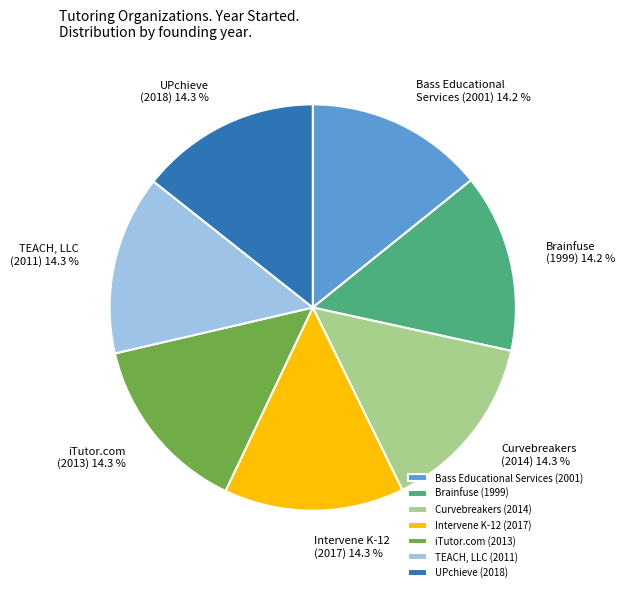

Combined, do TEACH, LLC (2011) and Brainfuse (1999) account for over 50%?

No